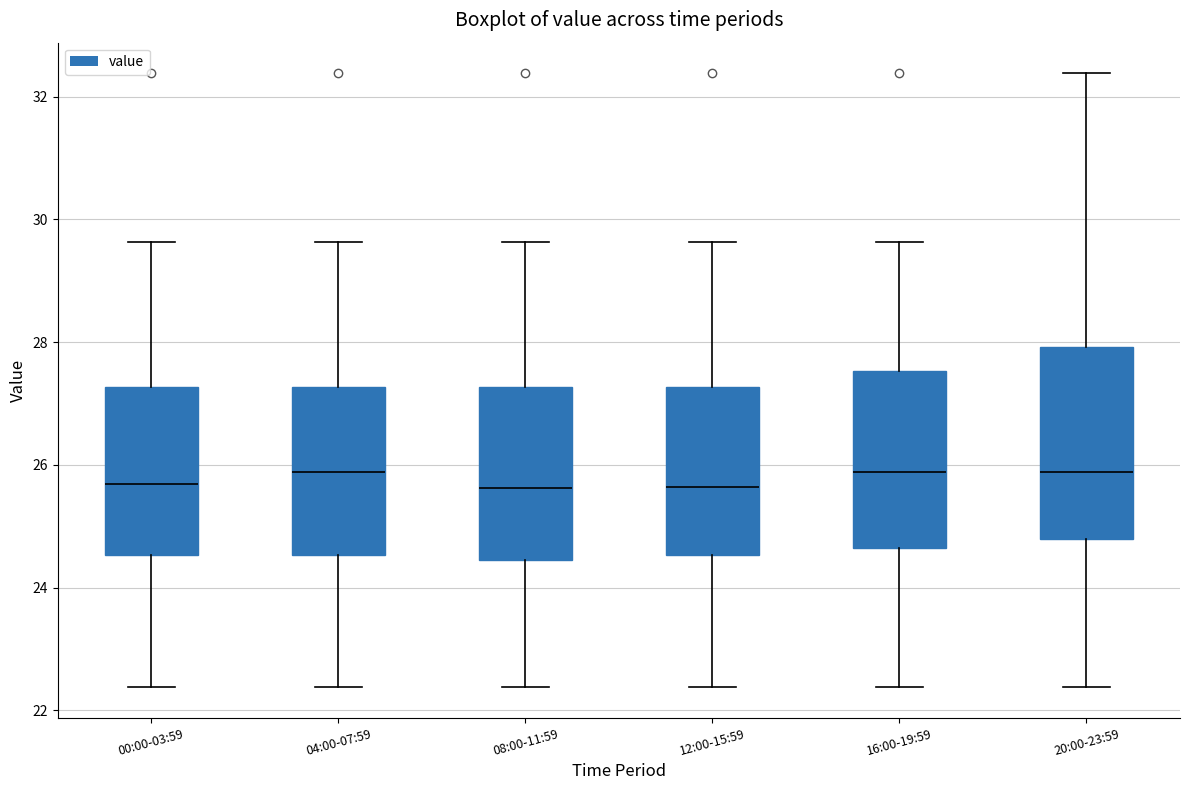

Which box is the tallest, from its lower edge to its upper edge?

20:00-23:59